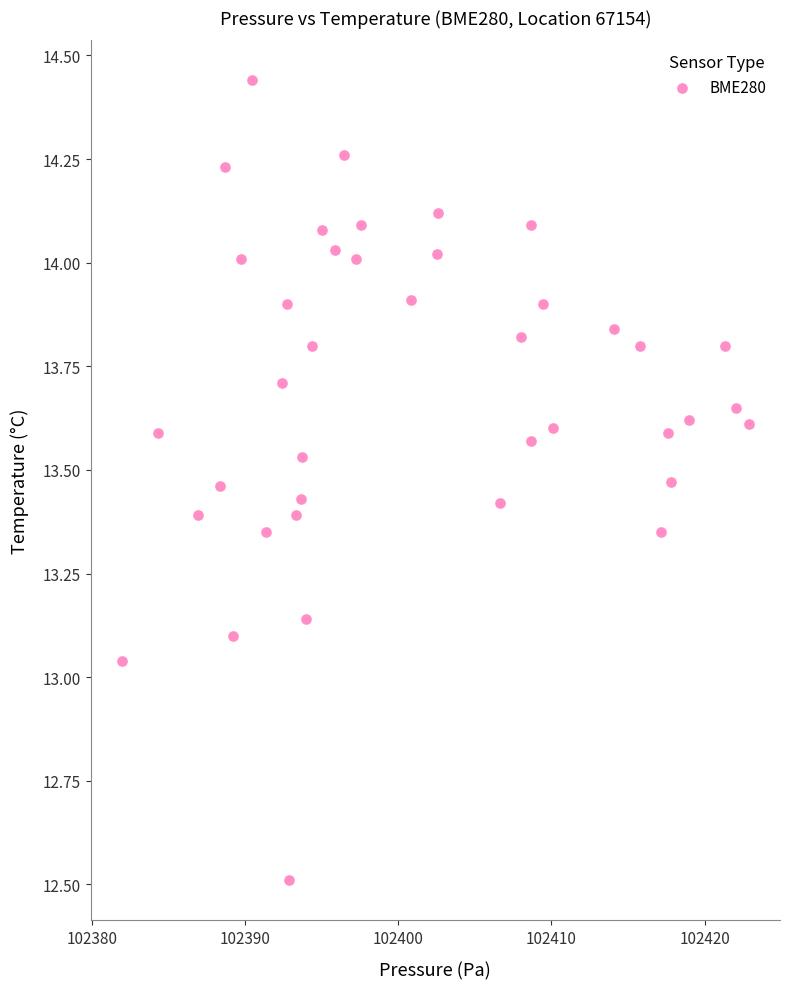

What is the range of X values (max minus min)?

40.9